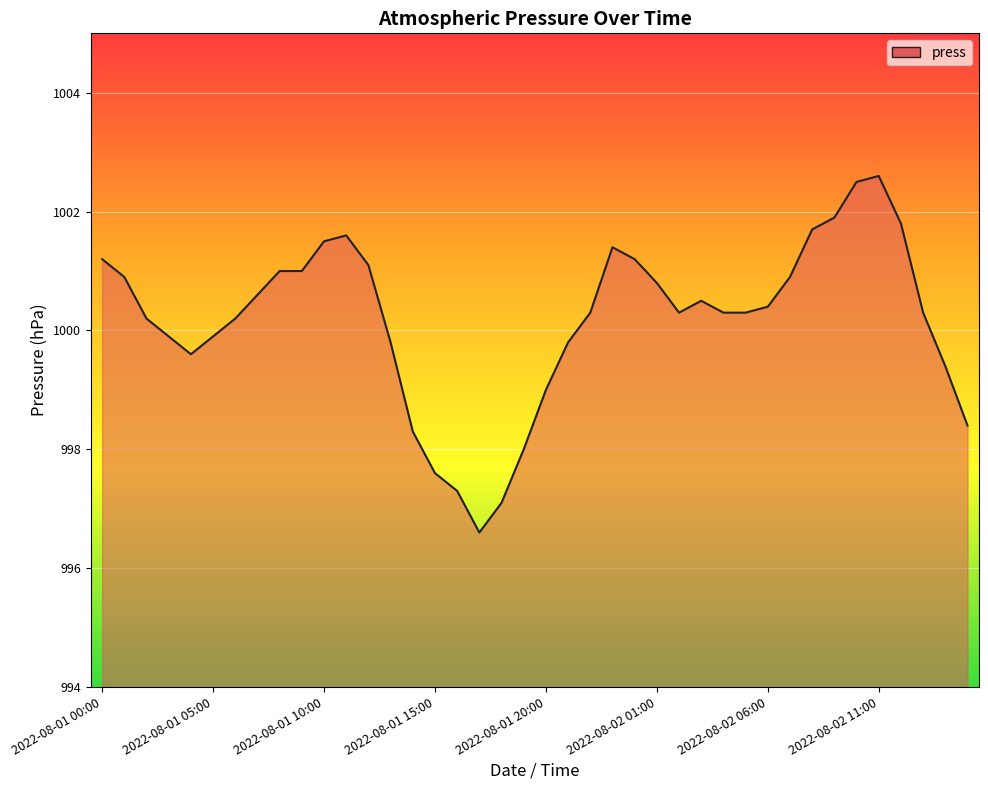

What is the sum of all values?

40007.2